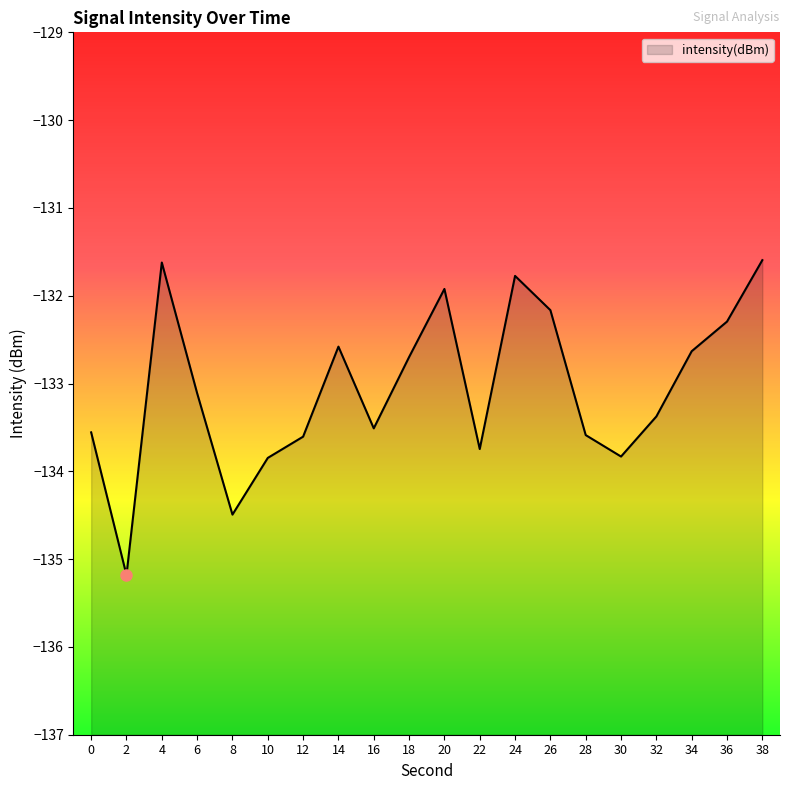

Reading right to left, transcribe all the data shown in this chart.

-131.6	-132.3	-132.6	-133.4	-133.8	-133.6	-132.2	-131.8	-133.7	-131.9	-132.7	-133.5	-132.6	-133.6	-133.8	-134.5	-133.1	-131.6	-135.2	-133.6